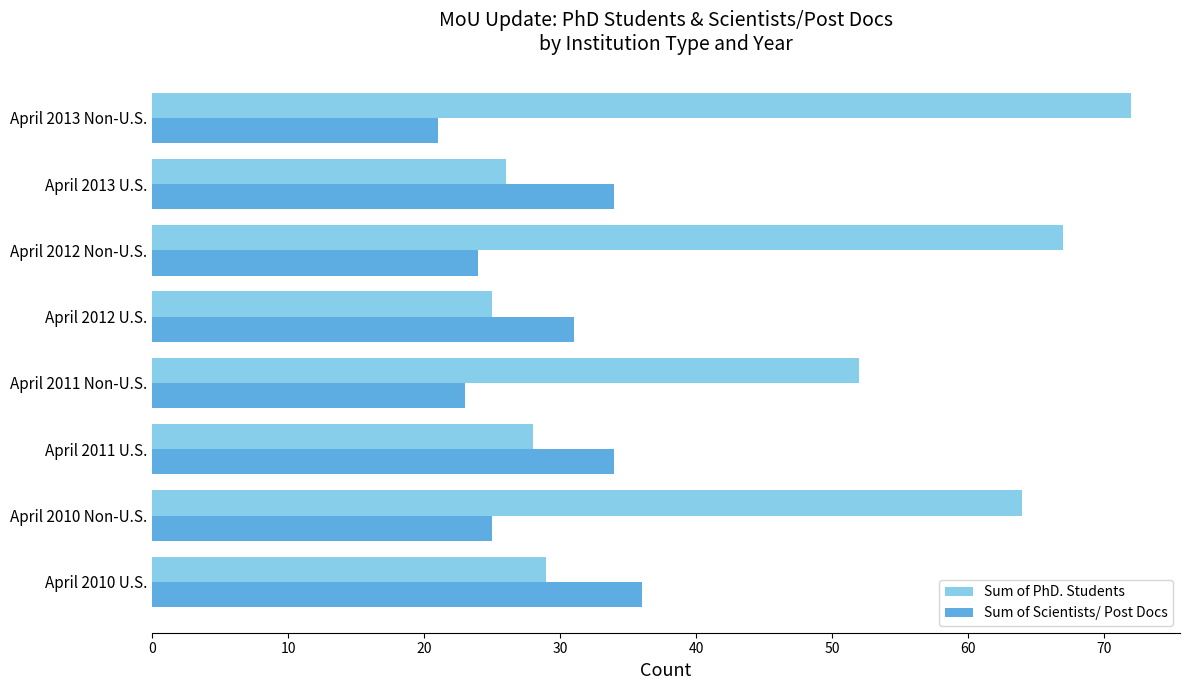

What is the difference between the second highest and minimum values in the Sum of PhD. Students series?

42